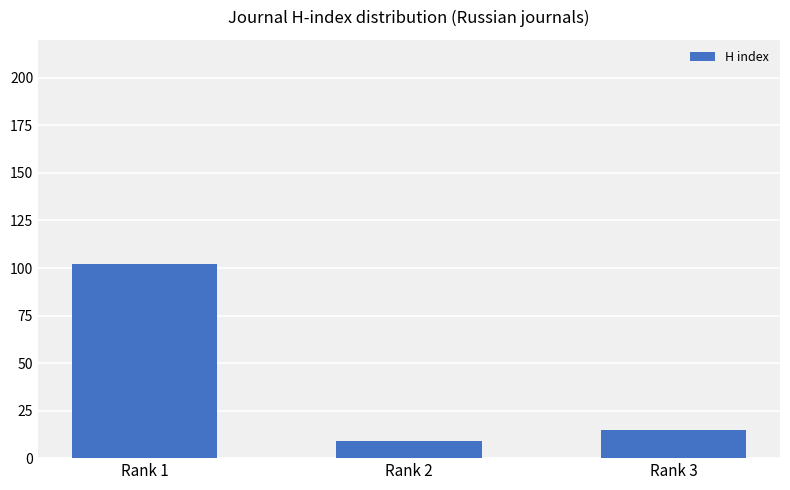

Which label corresponds to the largest value in the chart?

Rank 1